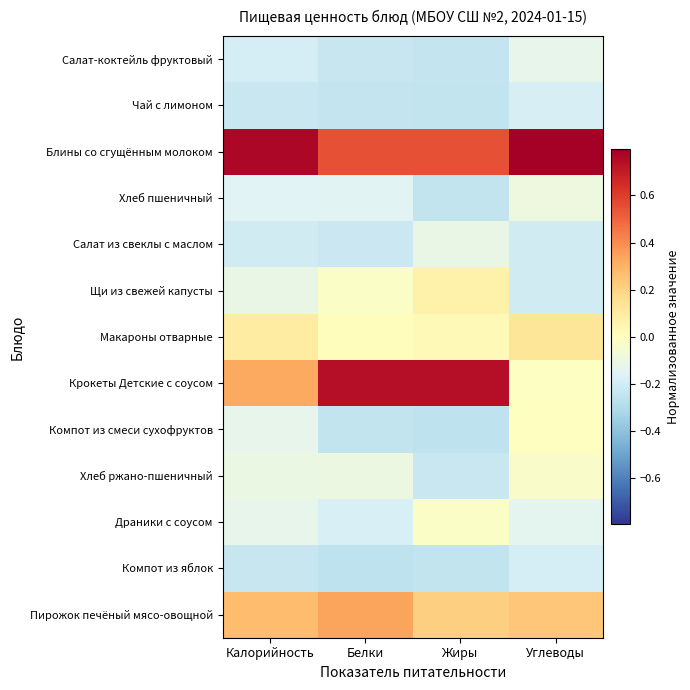

Reading left to right, extract all data points from this chart.

Салат-коктейль фруктовый: Калорийность=-0.2	Белки=-0.2	Жиры=-0.2	Углеводы=-0.1
Чай с лимоном: Калорийность=-0.2	Белки=-0.2	Жиры=-0.2	Углеводы=-0.2
Блины со сгущённым молоком: Калорийность=0.8	Белки=0.5	Жиры=0.6	Углеводы=0.8
Хлеб пшеничный: Калорийность=-0.2	Белки=-0.1	Жиры=-0.2	Углеводы=-0.1
Салат из свеклы с маслом: Калорийность=-0.2	Белки=-0.2	Жиры=-0.1	Углеводы=-0.2
Щи из свежей капусты: Калорийность=-0.1	Белки=-0.0	Жиры=0.1	Углеводы=-0.2
Макароны отварные: Калорийность=0.1	Белки=0.0	Жиры=0.0	Углеводы=0.1
Крокеты Детские с соусом: Калорийность=0.3	Белки=0.7	Жиры=0.7	Углеводы=-0.0
Компот из смеси сухофруктов: Калорийность=-0.1	Белки=-0.2	Жиры=-0.3	Углеводы=-0.0
Хлеб ржано-пшеничный: Калорийность=-0.1	Белки=-0.1	Жиры=-0.2	Углеводы=-0.0
Драники с соусом: Калорийность=-0.1	Белки=-0.2	Жиры=-0.0	Углеводы=-0.1
Компот из яблок: Калорийность=-0.2	Белки=-0.3	Жиры=-0.2	Углеводы=-0.2
Пирожок печёный мясо-овощной: Калорийность=0.3	Белки=0.3	Жиры=0.2	Углеводы=0.2